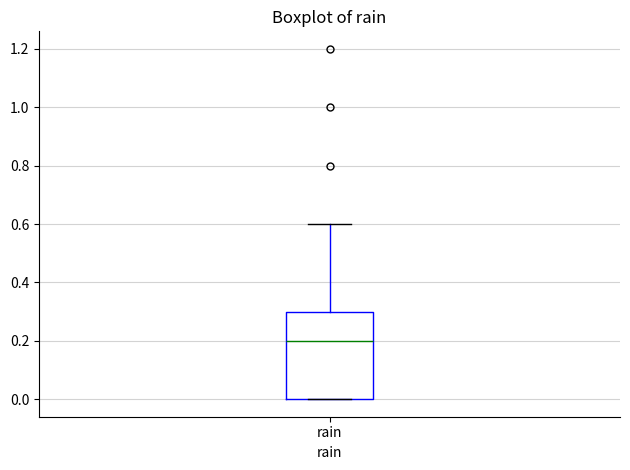

Transcribe this box plot: give where the median line is, the range the box spans, and where the two whiskers end, as read against the y-axis. The values are not printed on the chart, so give them approximately, as read against the axis.

median 0.2, box 0.0 to 0.3, whiskers 0.0 to 0.6